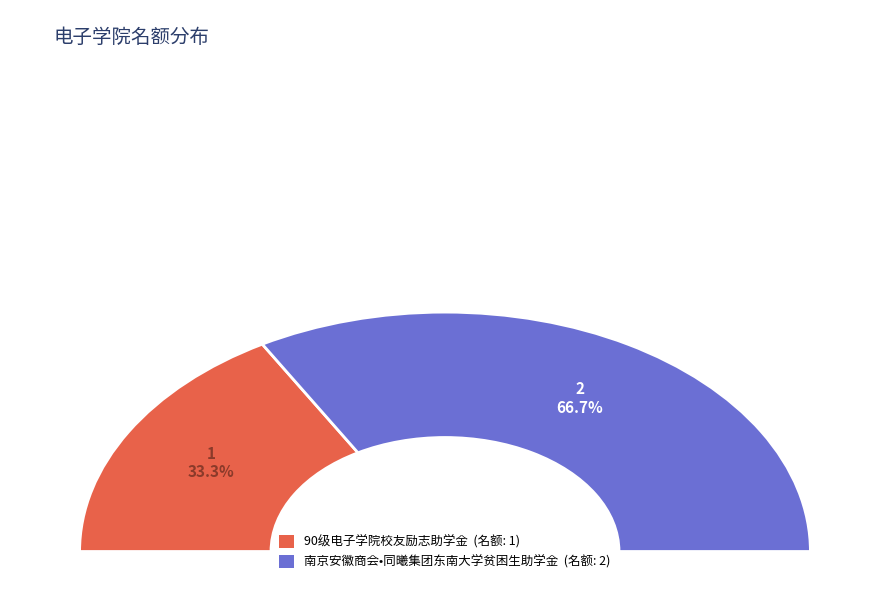

To the nearest percent, what is the average slice percentage?

50%